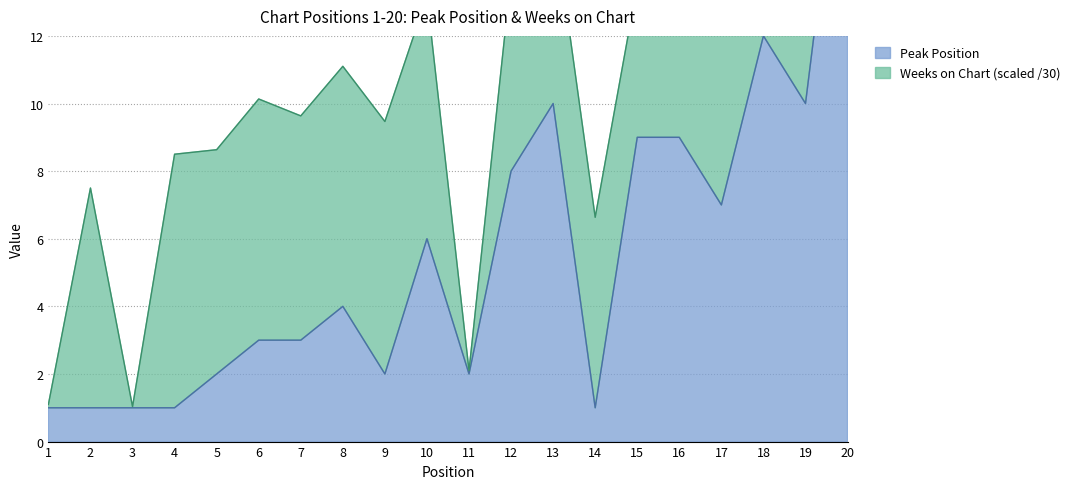

Reading left to right, list all the values displayed in this chart.

1	1	1	1	2	3	3	4	2	6	2	8	10	1	9	9	7	12	10	20